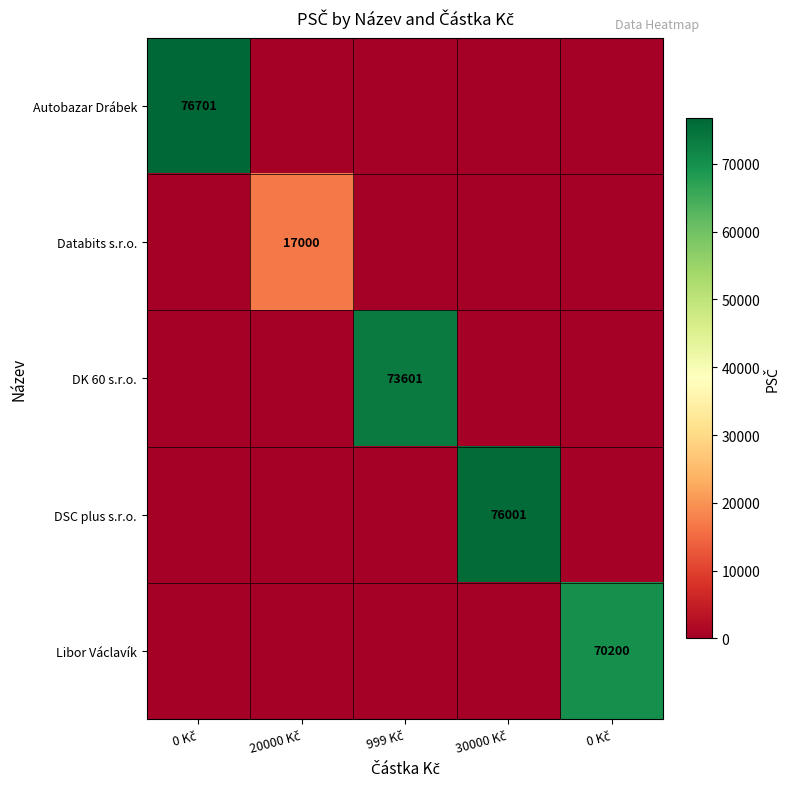

At how many categories does at least one series exceed 72007?

3